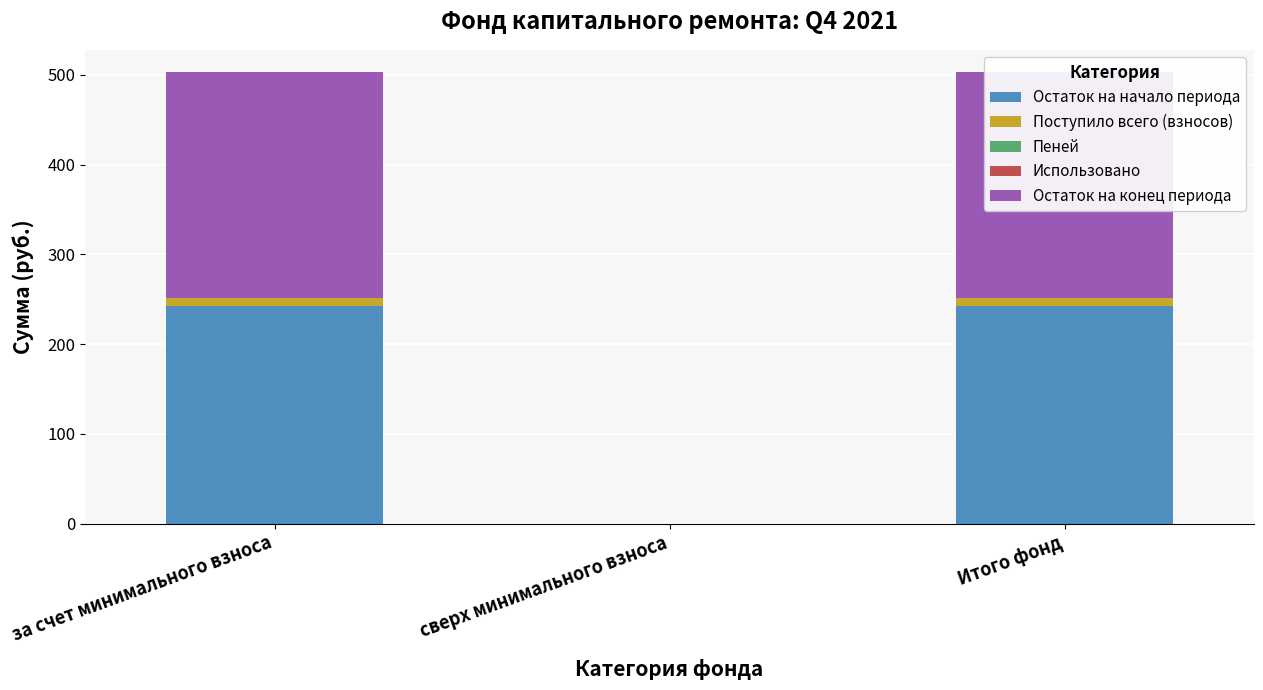

At which label does Остаток на конец периода reach its peak?

за счет минимального взноса